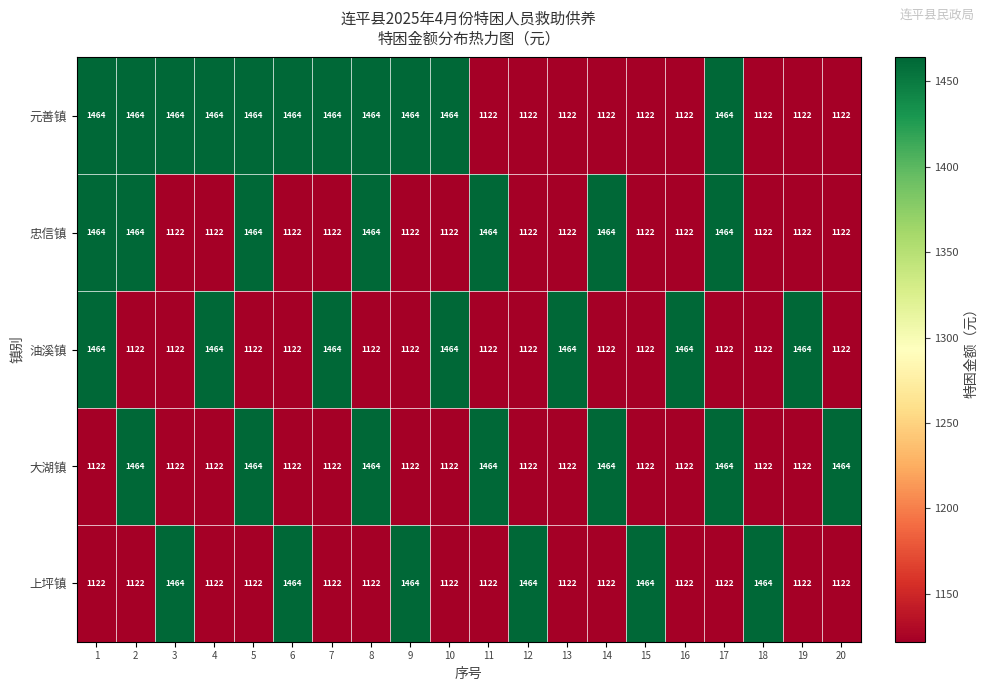

What is the sum of all 元善镇 values?

26202